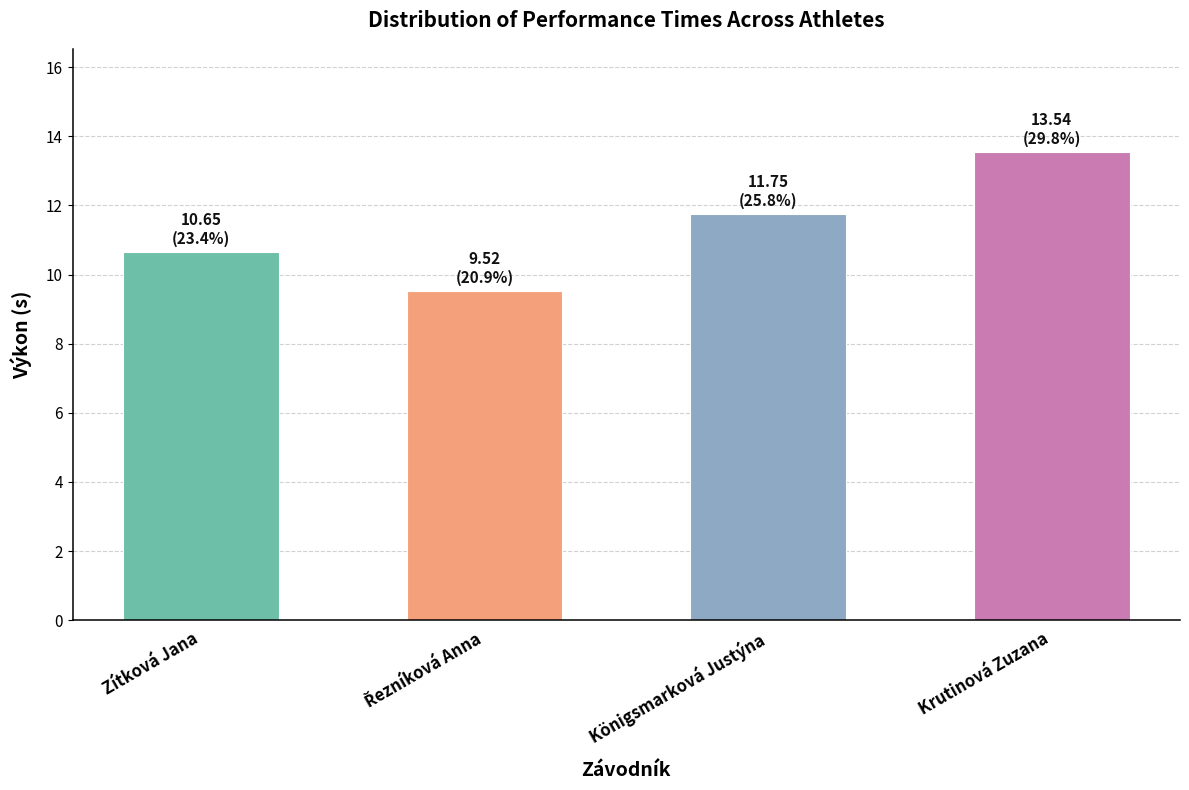

How many bars are there in total?

4